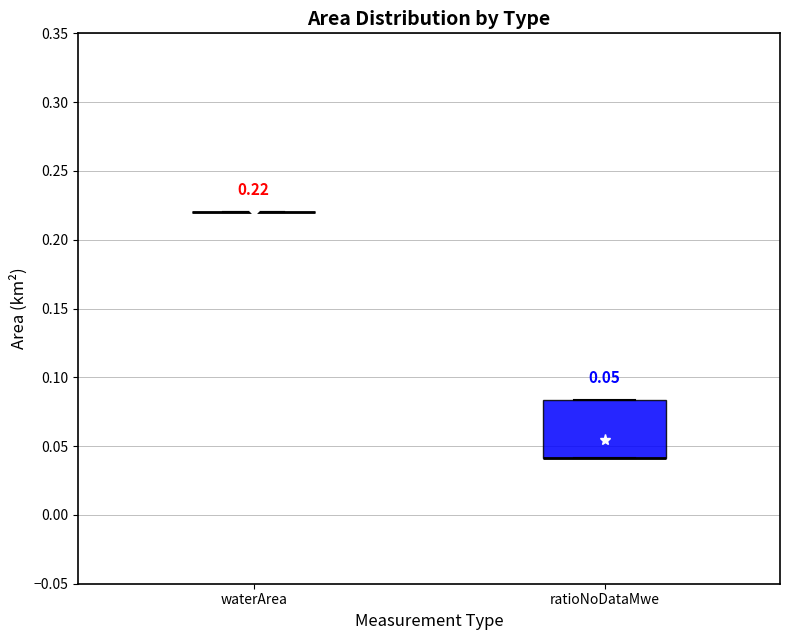

Comparing the boxes themselves (not the whiskers), which one is the tallest?

ratioNoDataMwe